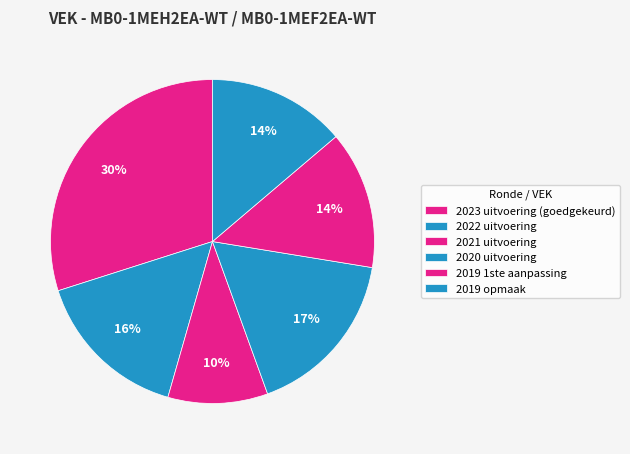

Is 2019 1ste aanpassing the majority of the pie?

No